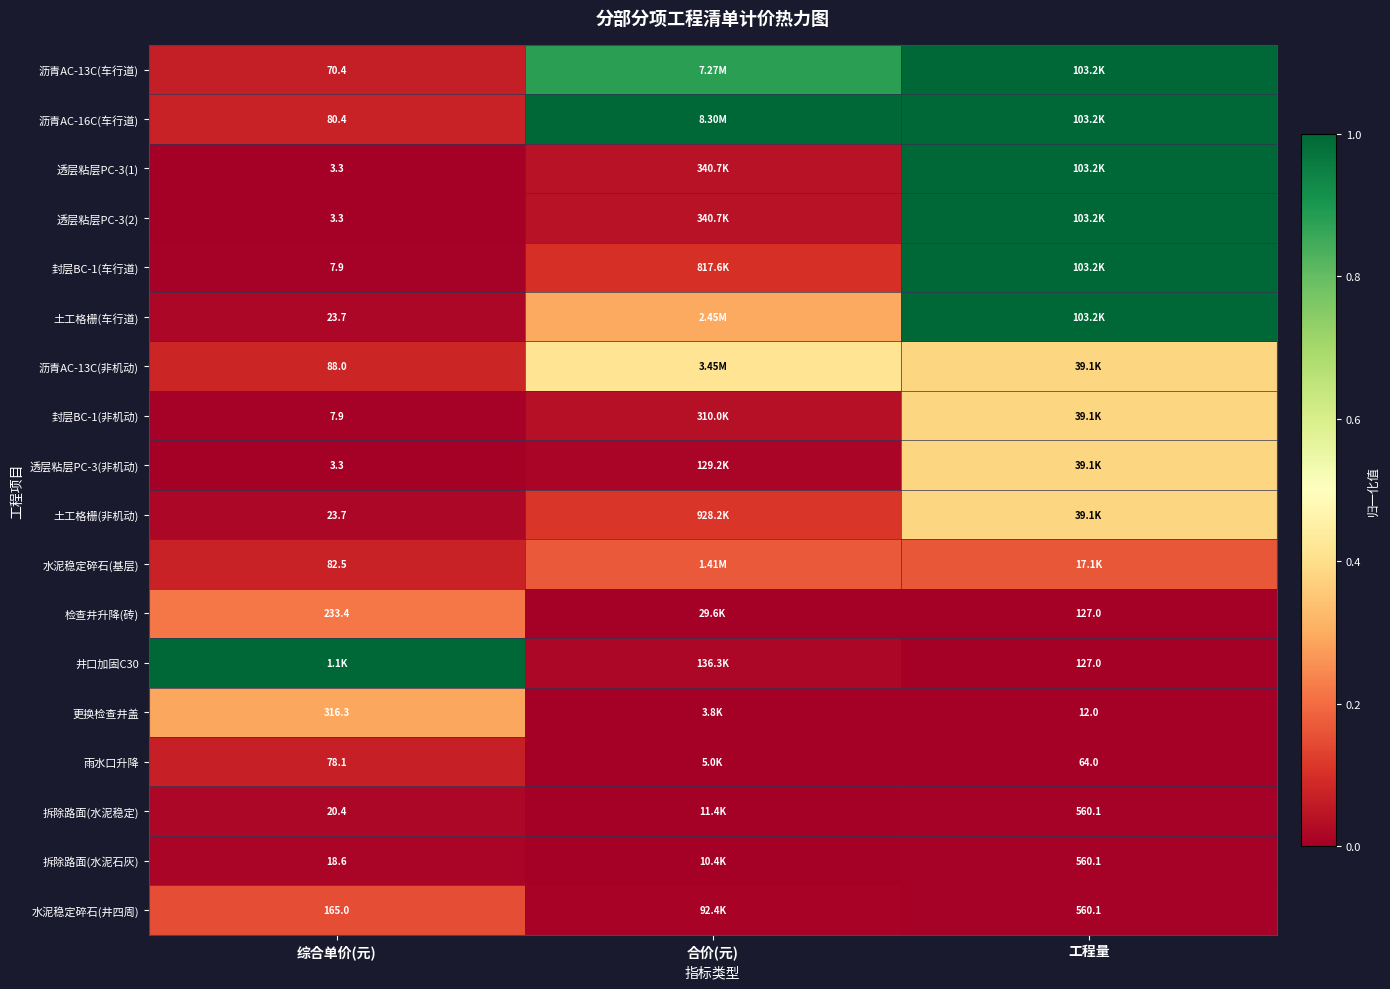

Which category has the lowest value in the 水泥稳定碎石(基层) series?

综合单价(元)